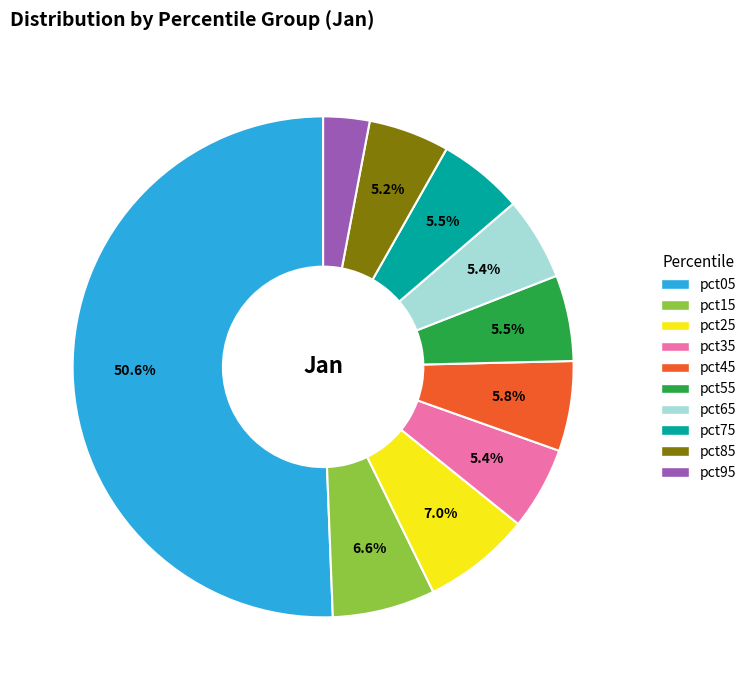

Does pct65 represent more than half of the total?

No